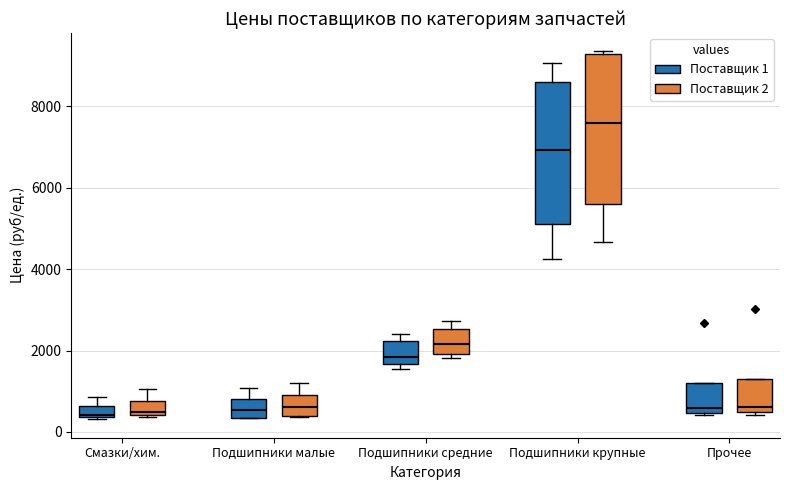

Where is the upper edge of the box for Прочее (Поставщик 1) on the y-axis? The values are not printed on the chart, so give them approximately, as read against the axis.

1200